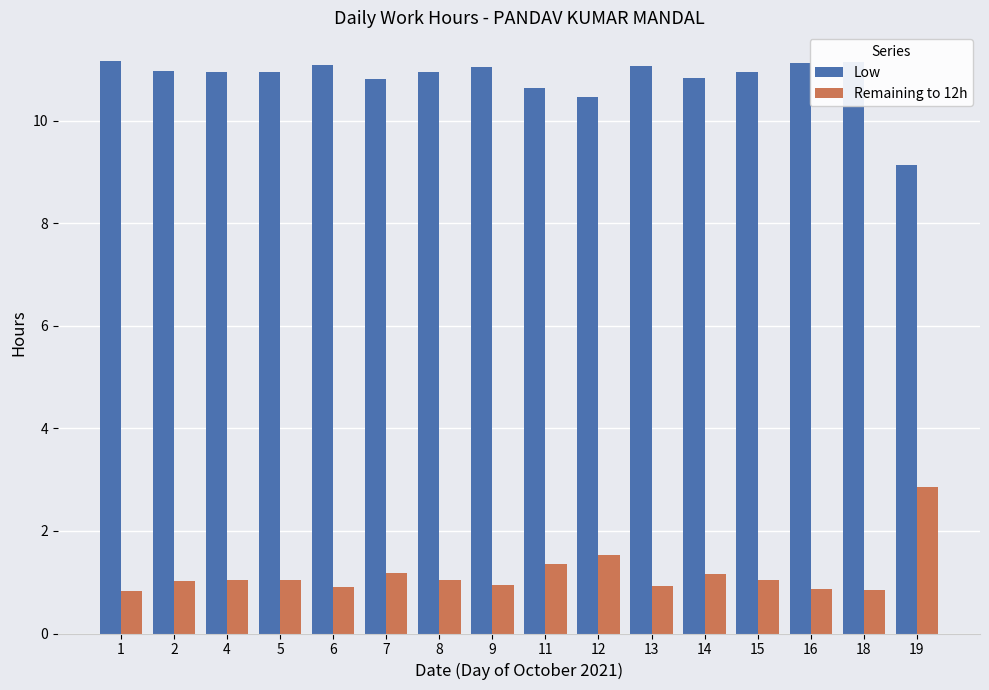

What is the average value of the Remaining to 12h series?

1.2